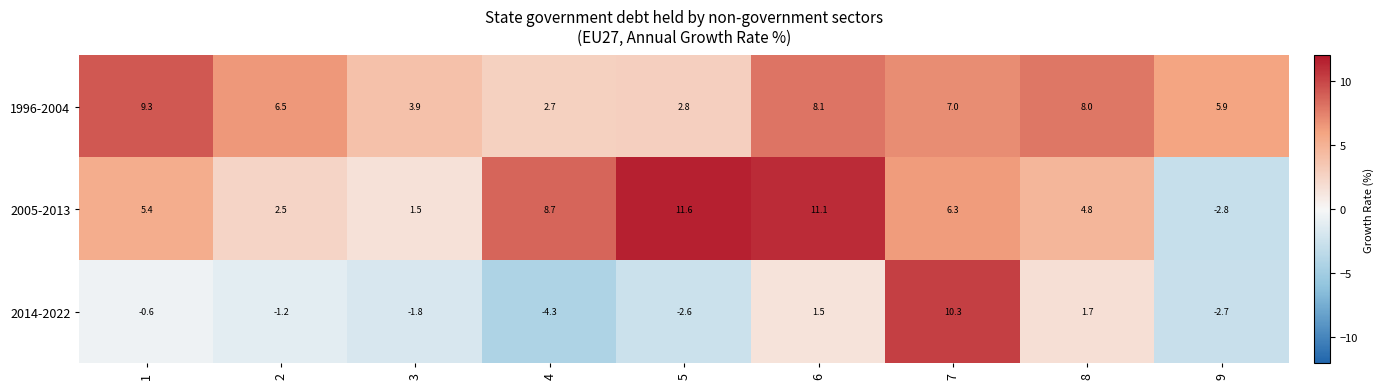

What is the total value across all series at 8?

14.5